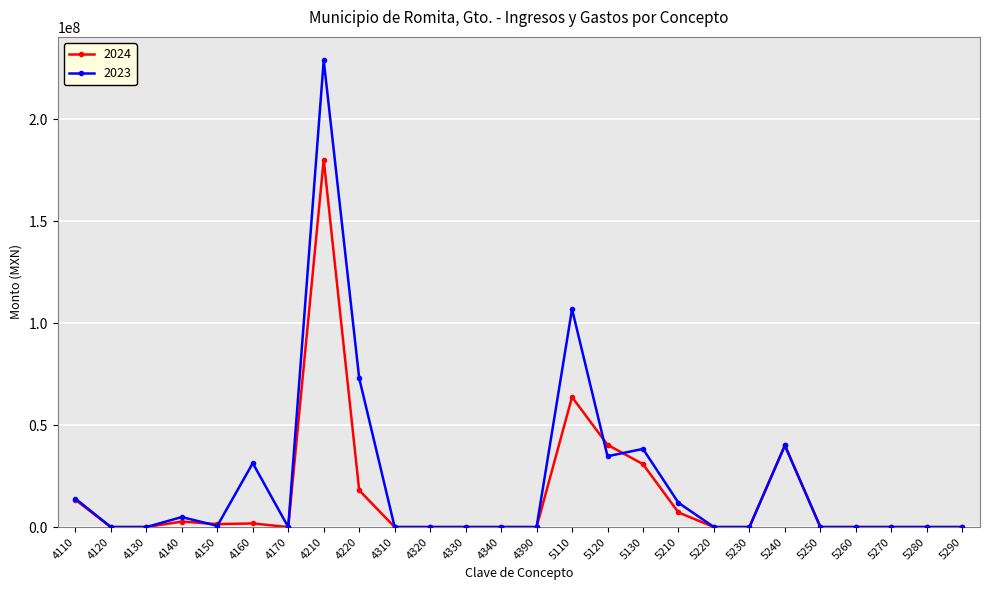

What is the maximum value shown in the chart?

228908883.9